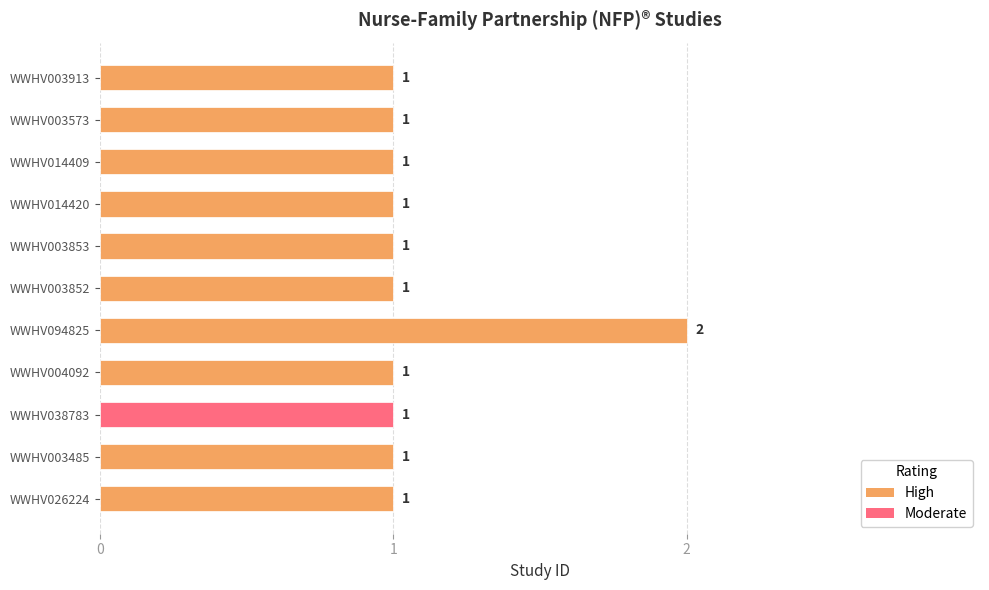

What is the difference between the maximum and minimum values?

1